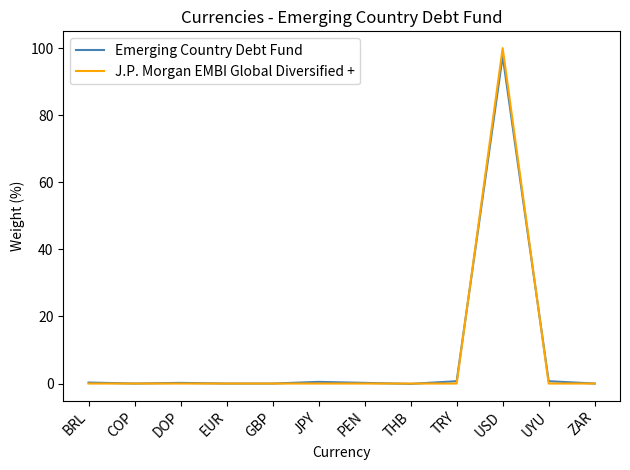

Is this an area chart (filled region under the line)?

No